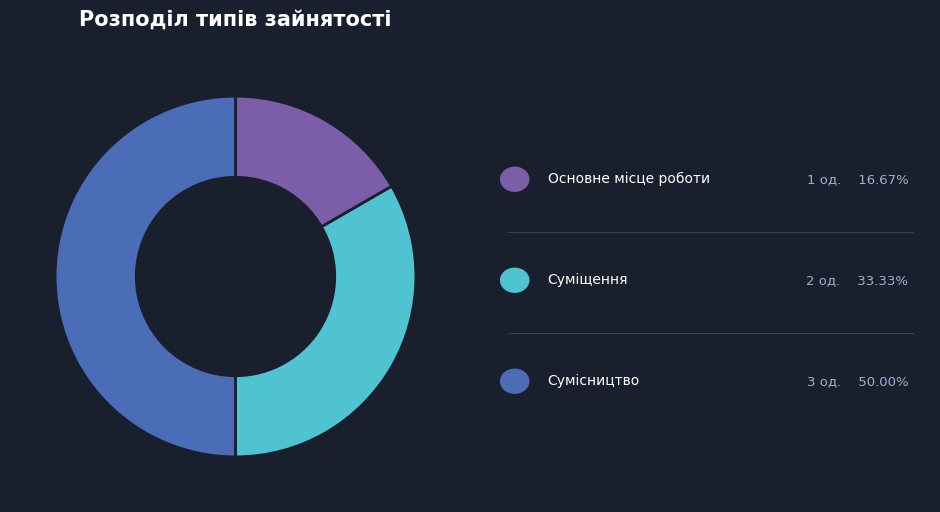

Rank the categories by value from highest to lowest.

Сумісництво, Суміщення, Основне місце роботи